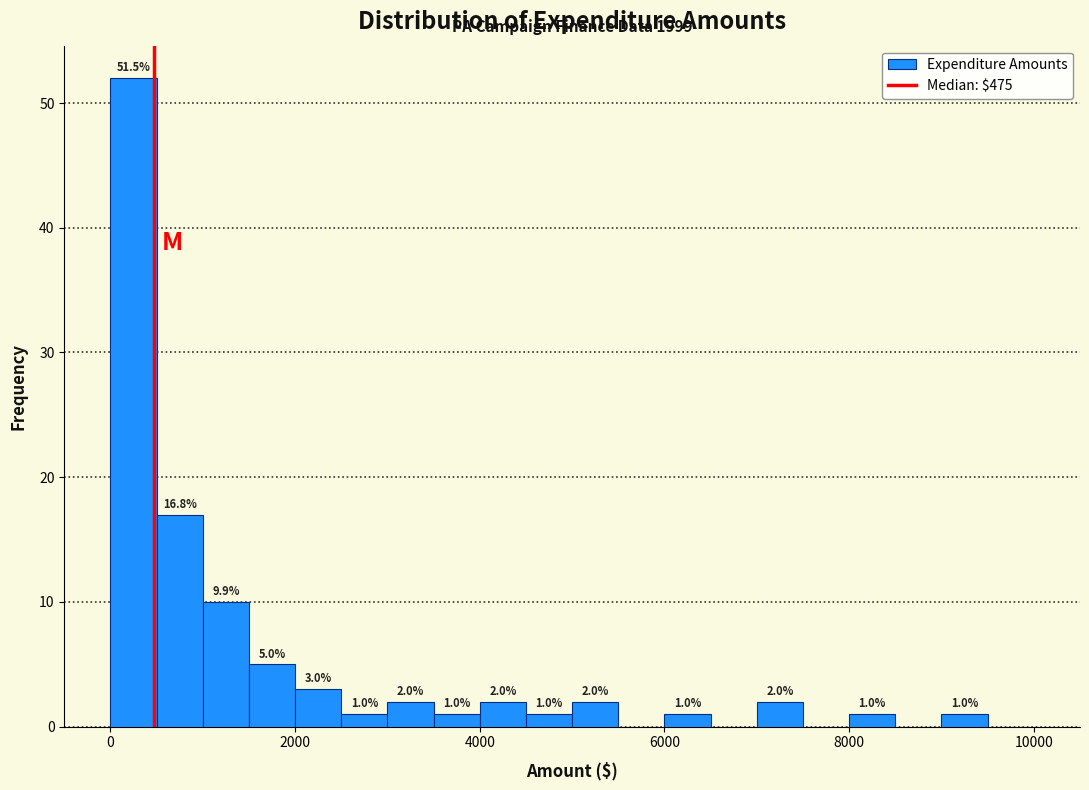

Read against the x-axis, roughly where is the centre of the tallest bar?

200